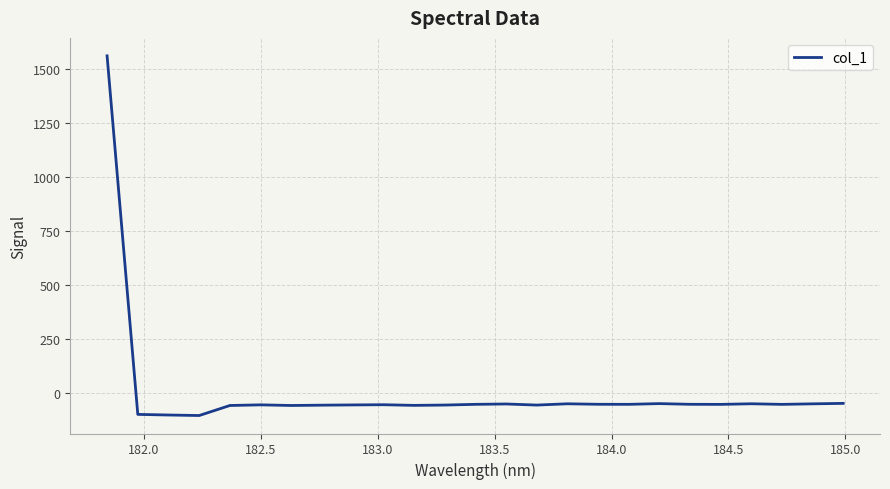

What is the difference between the maximum and minimum values?

1665.8